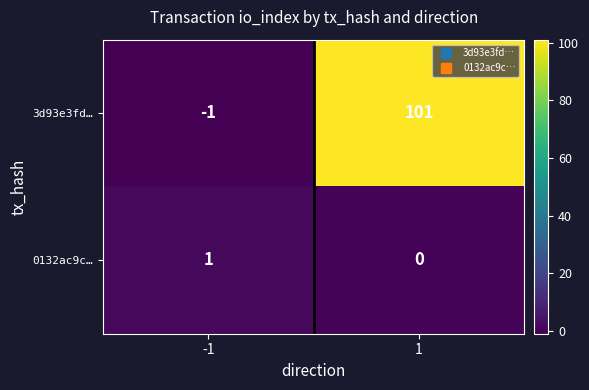

Which series has the largest range (max minus min)?

3d93e3fd…